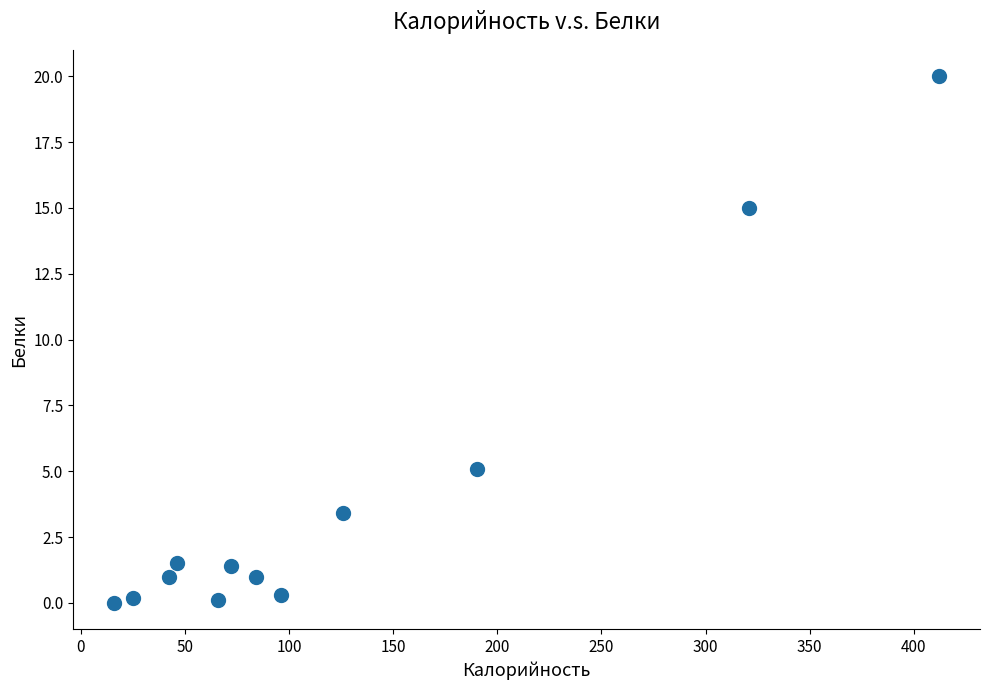

What is the average X value?

124.7